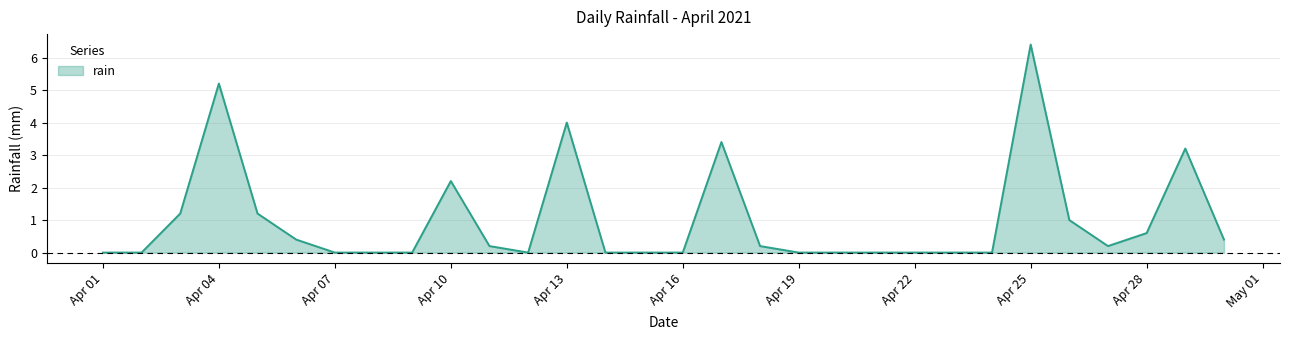

What is the average value?

1.0